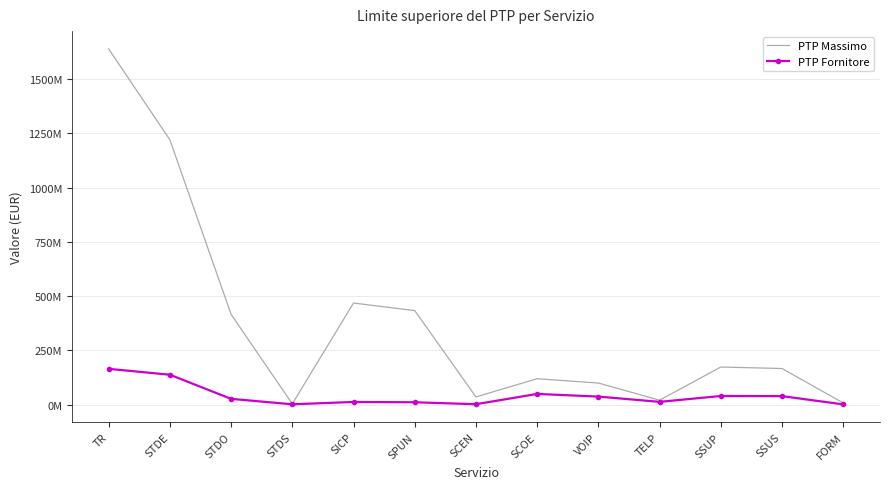

Which category has the highest value in the PTP Massimo series?

TR